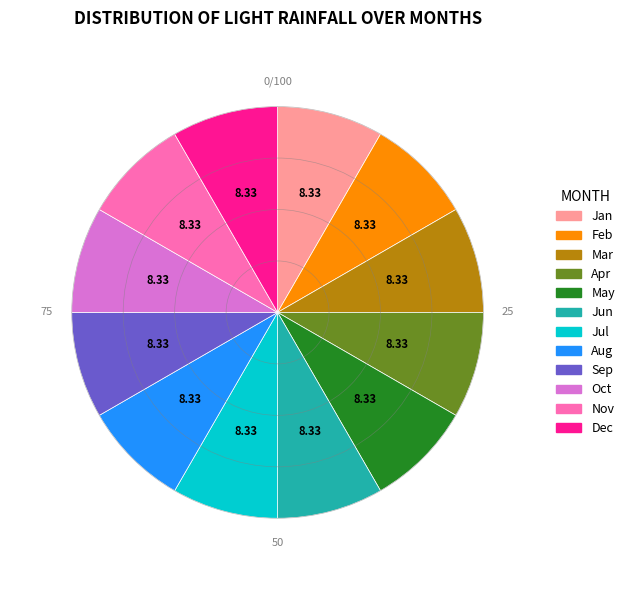

Approximately how many times larger is the value at May compared to Jan?

1.0